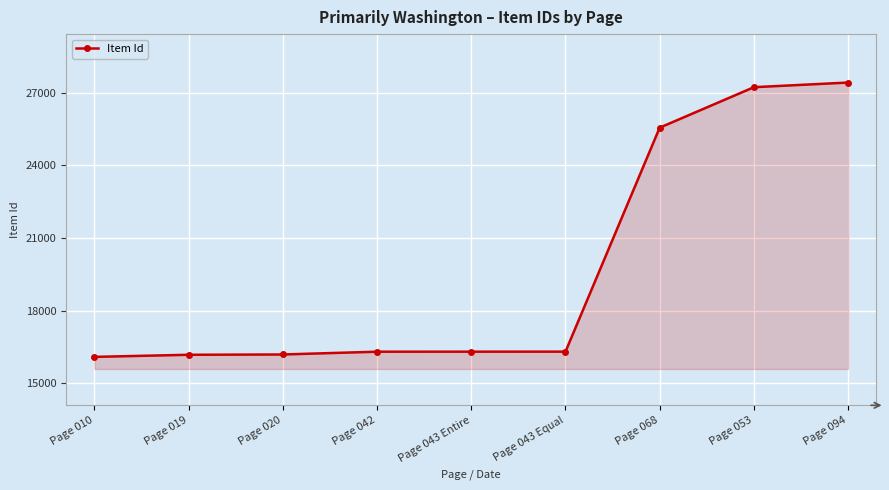

Which has a higher value, Page 068 or Page 010?

Page 068